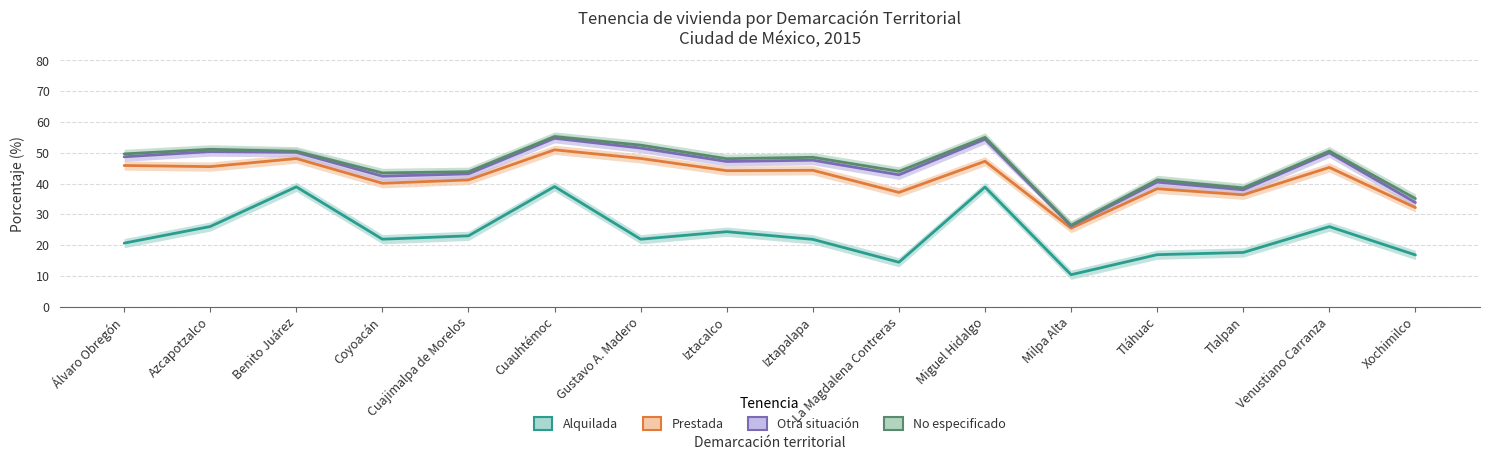

Count the number of data series in this chart.

4